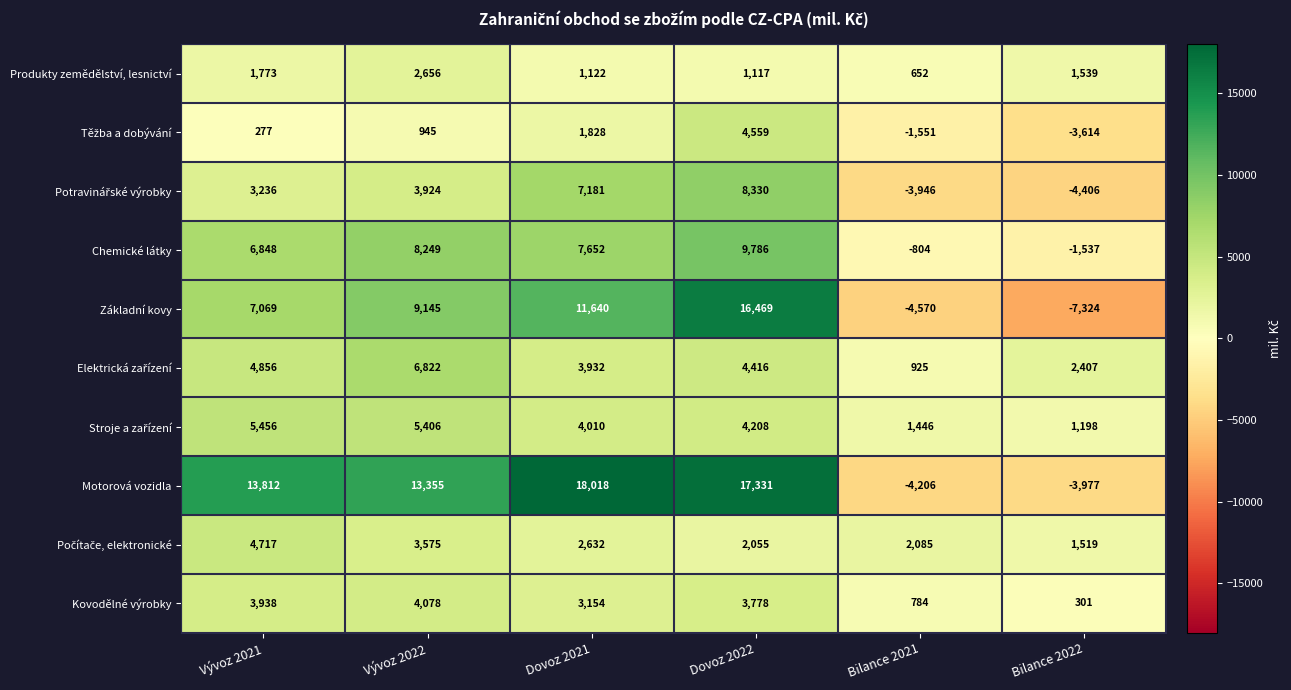

True or false: Produkty zemědělství, lesnictví has a value of 2146 at Bilance 2022.

False